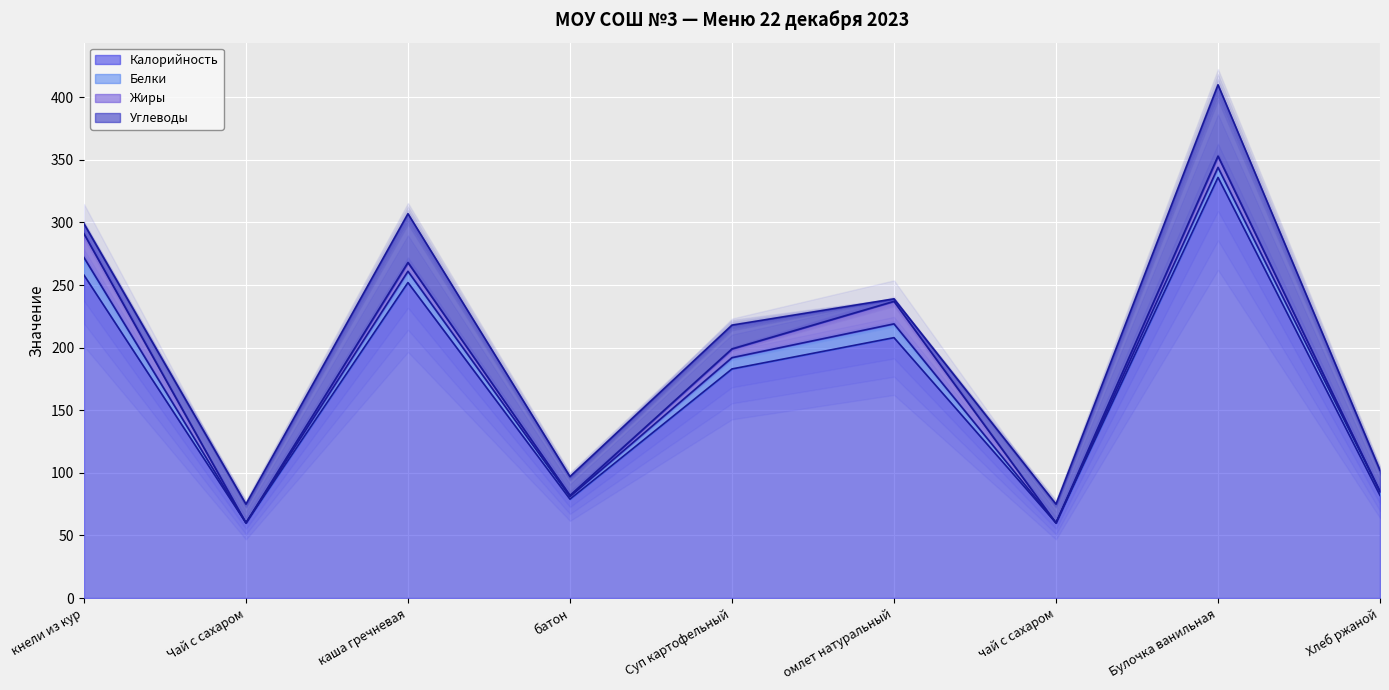

At which label is Белки closest to 7?

Булочка ванильная